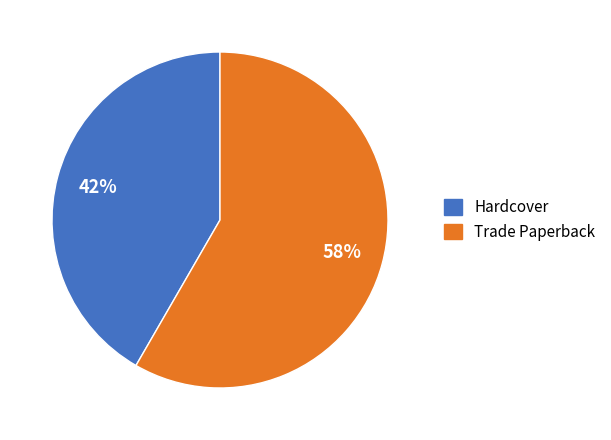

How many slices are in this pie chart?

2